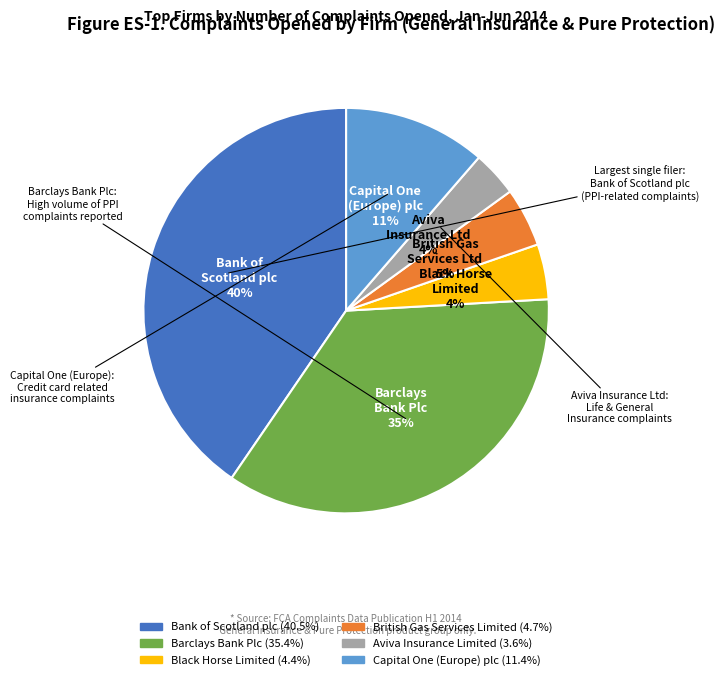

Is the sum of Capital One (Europe) plc and Black Horse Limited greater than half?

No